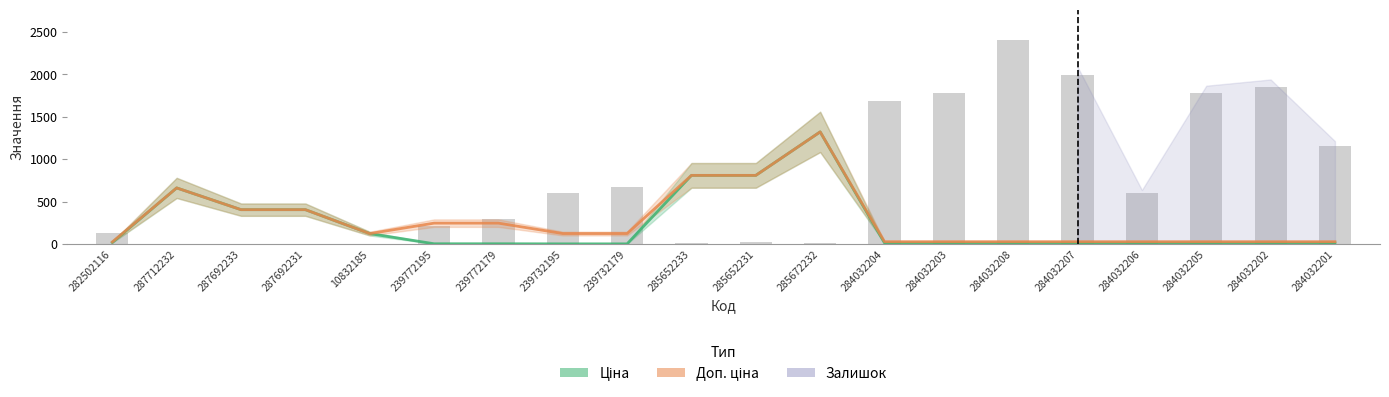

What is the spread (max minus min) of values at 282502116?

6.2